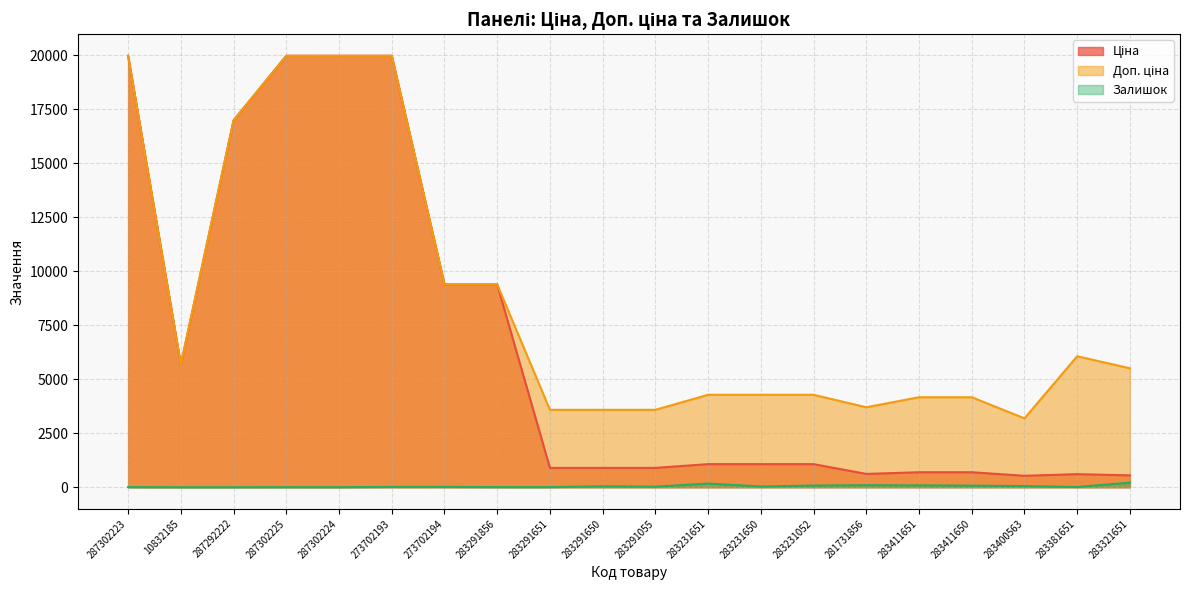

True or false: Залишок and Доп. ціна intersect in this chart.

False